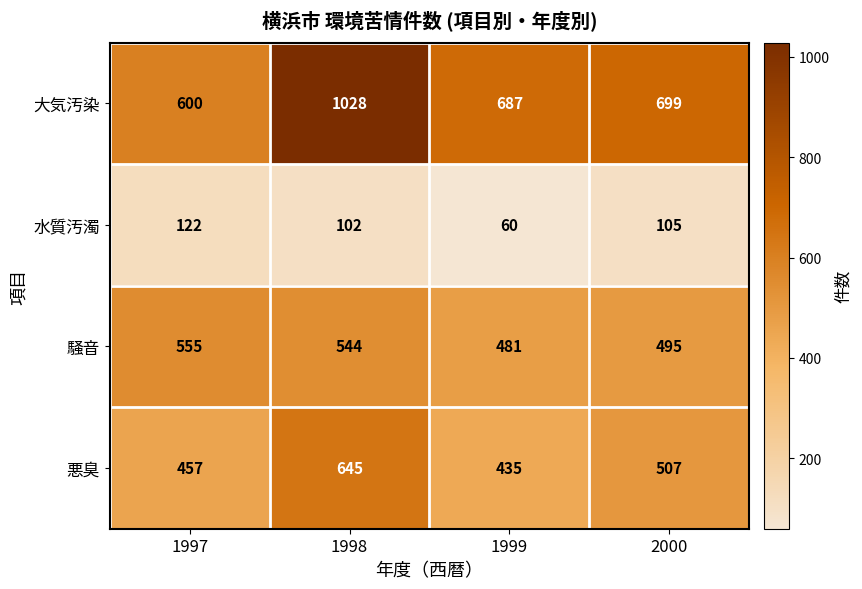

Which series has the widest spread of values?

大気汚染